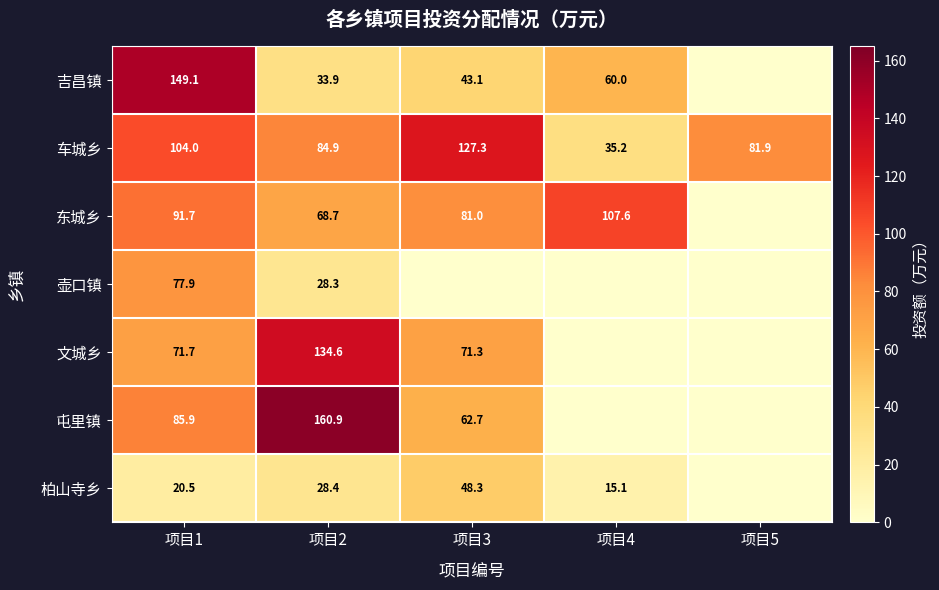

Which has a higher value, 项目5 or 项目2?

项目2